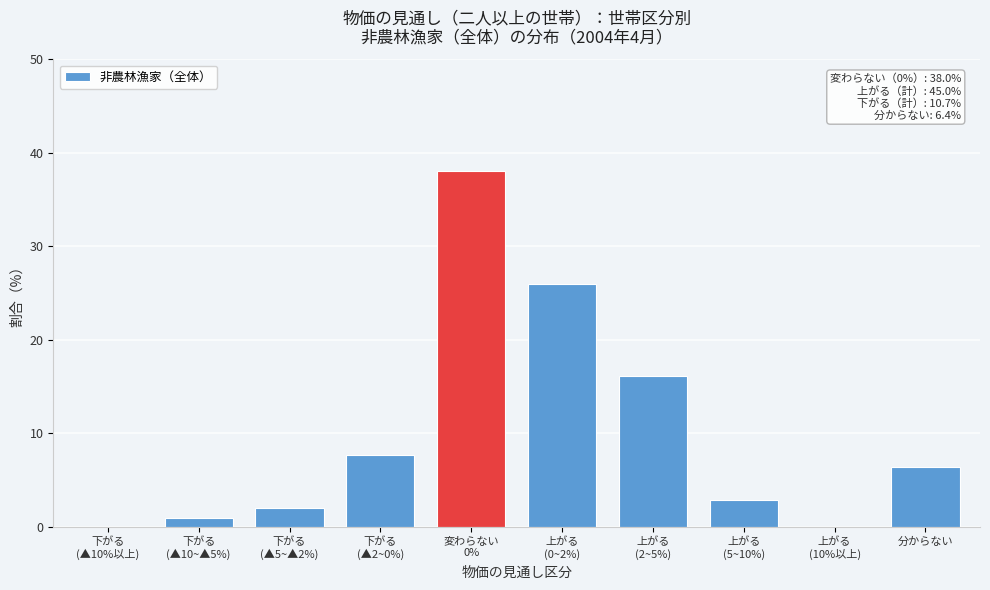

What is the sum of all values?

100.1